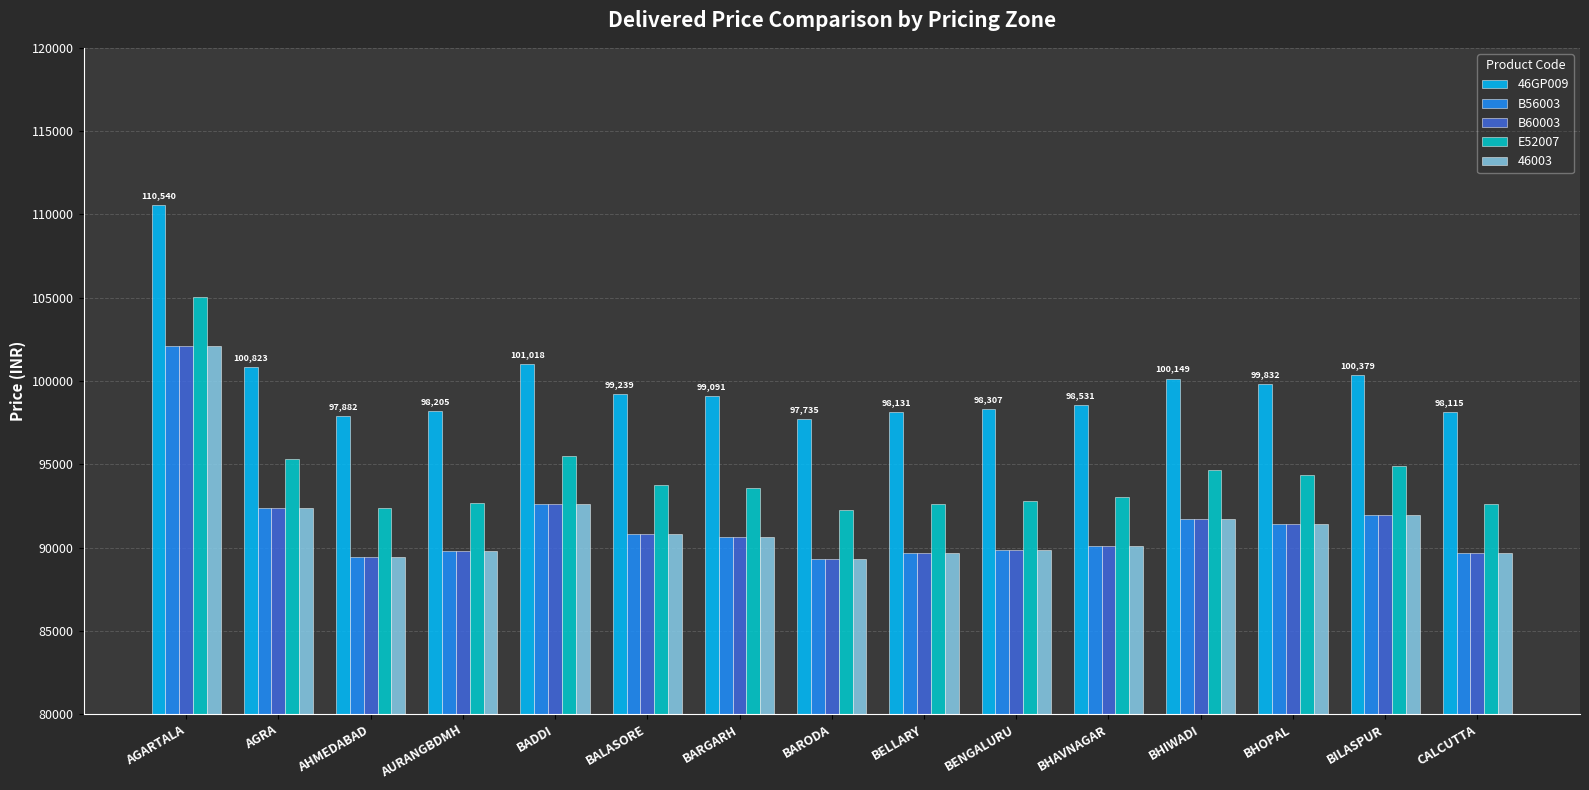

What is the difference between the B56003 values at BENGALURU and AGRA?

2516